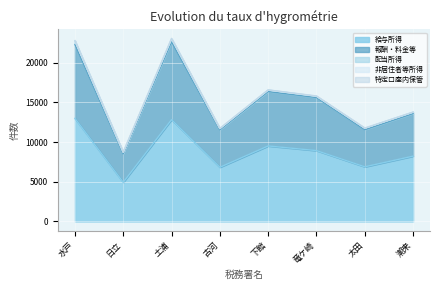

Rank the series by their maximum value, from highest to lowest.

給与所得, 報酬・料金等, 配当所得, 非居住者等所得, 特定口座内保管